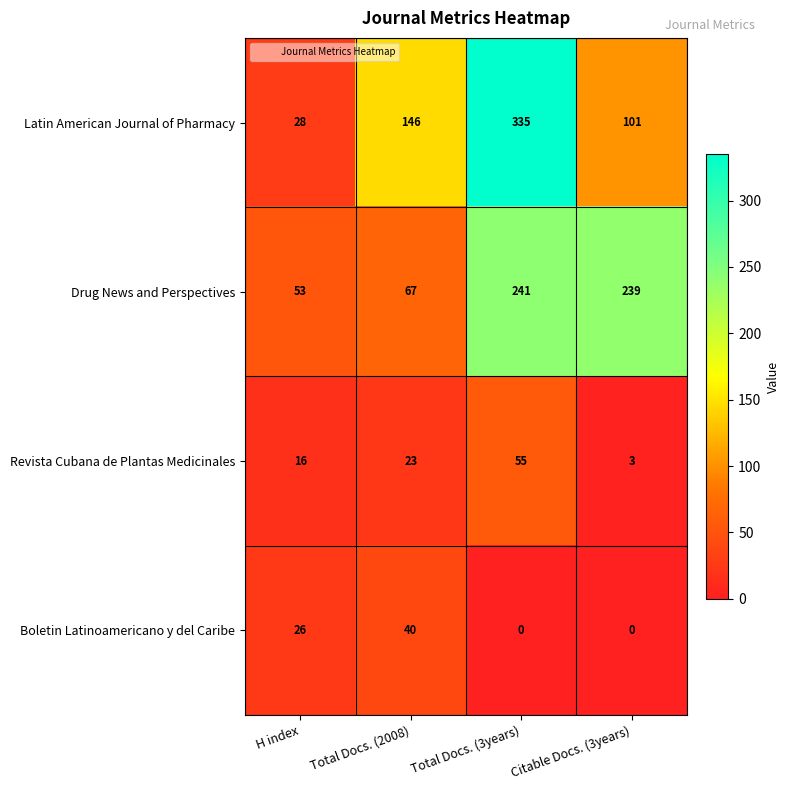

Which series has the widest spread of values?

Latin American Journal of Pharmacy